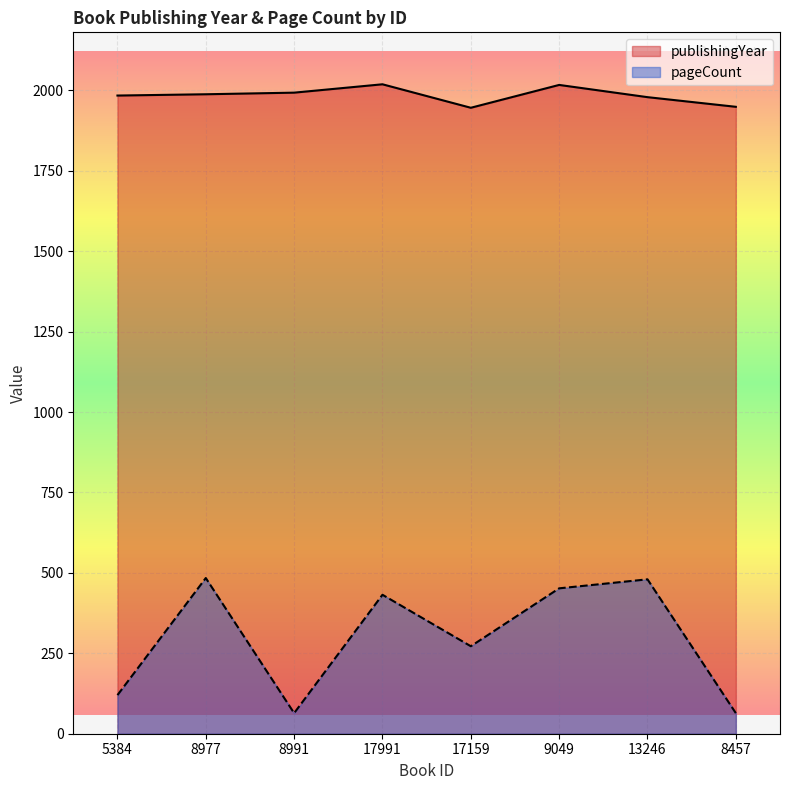

At 5384, list the series in order from smallest to largest.

pageCount, publishingYear